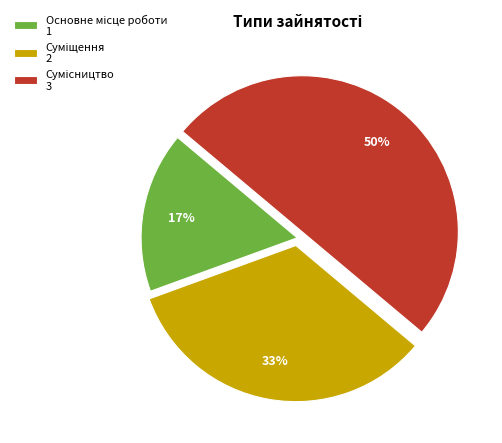

To the nearest percent, what is the difference between the largest and smallest slice percentages?

33%